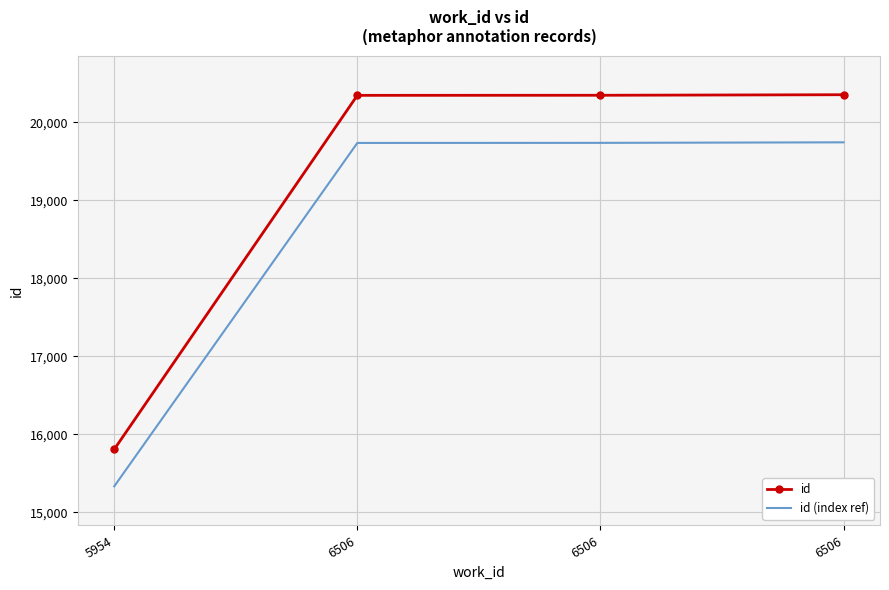

True or false: id and id (index ref) cross at least once.

False